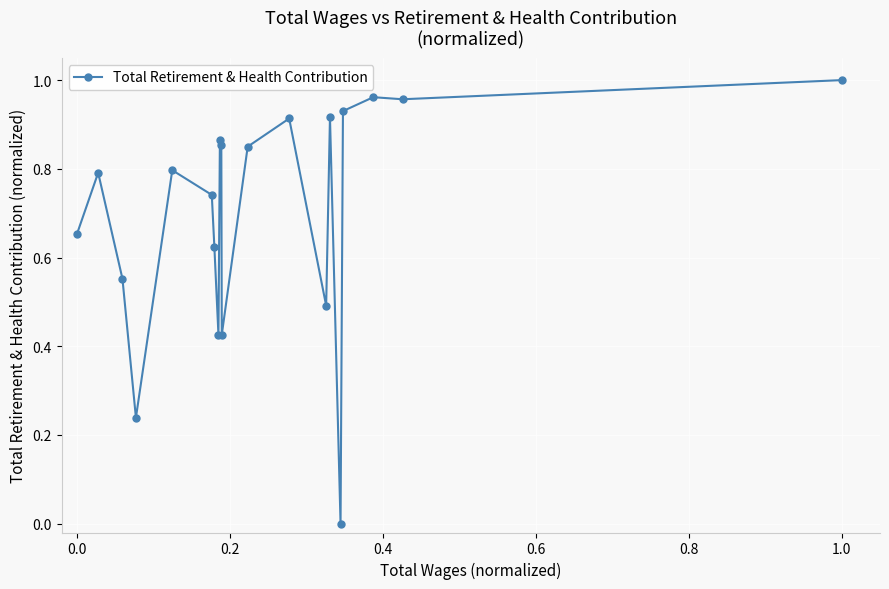

The value at 1.0 is 1.0. True or false?

True